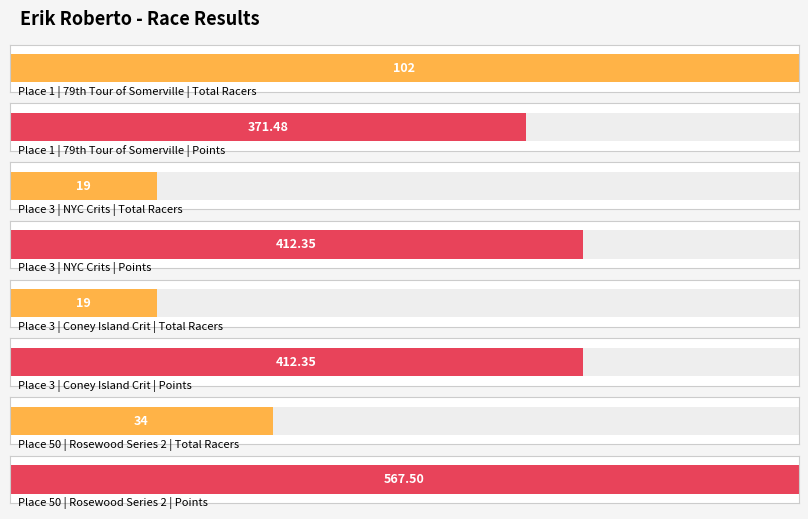

Which category has the lowest value across all series?

3